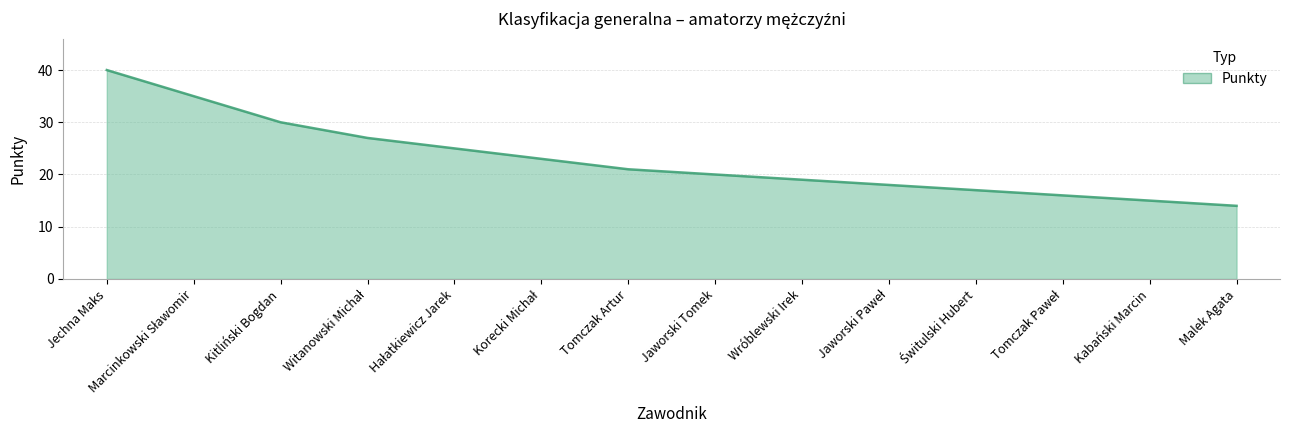

What is the smallest value displayed?

14